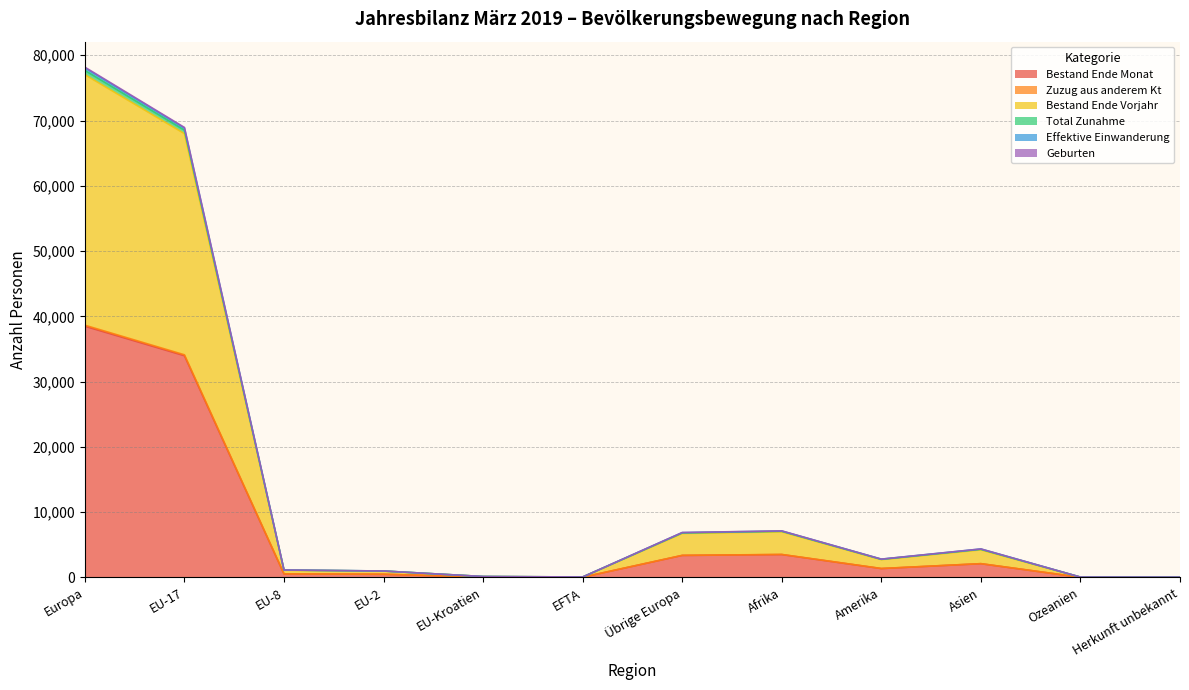

Read the Bestand Ende Monat value at EFTA.

36